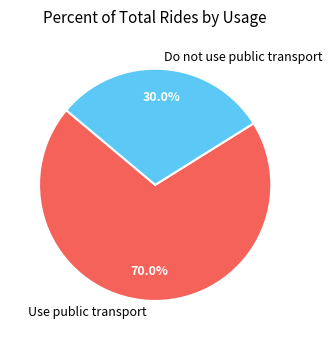

Which slice is the smallest?

Do not use public transport